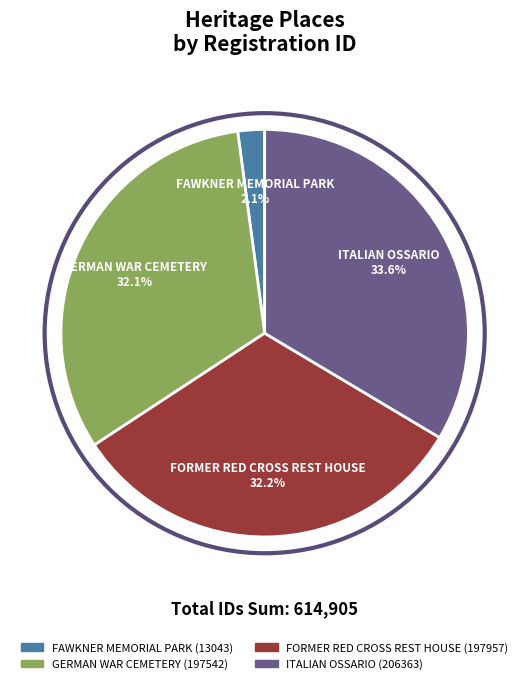

What is the largest slice in the pie chart?

ITALIAN OSSARIO